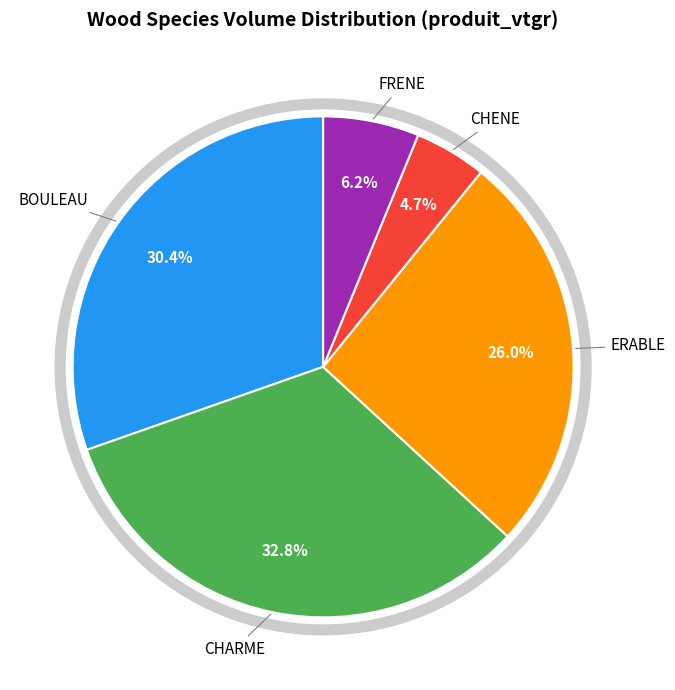

Is it true that CHARME is 27% of the pie?

False